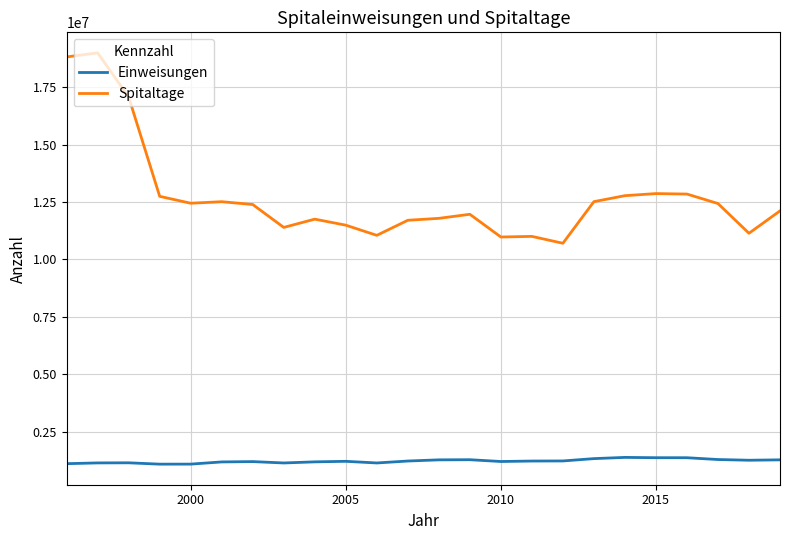

Which series has the widest spread of values?

Spitaltage